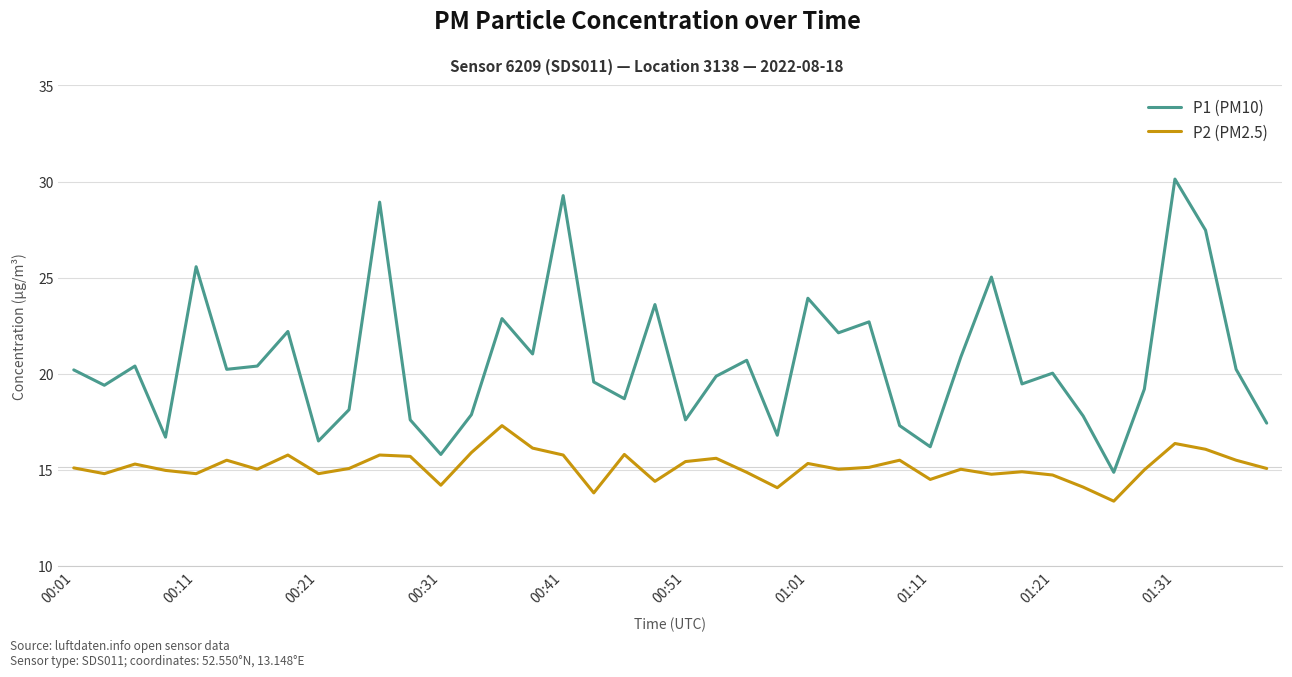

Which series has the largest total across all categories?

P1 (PM10)